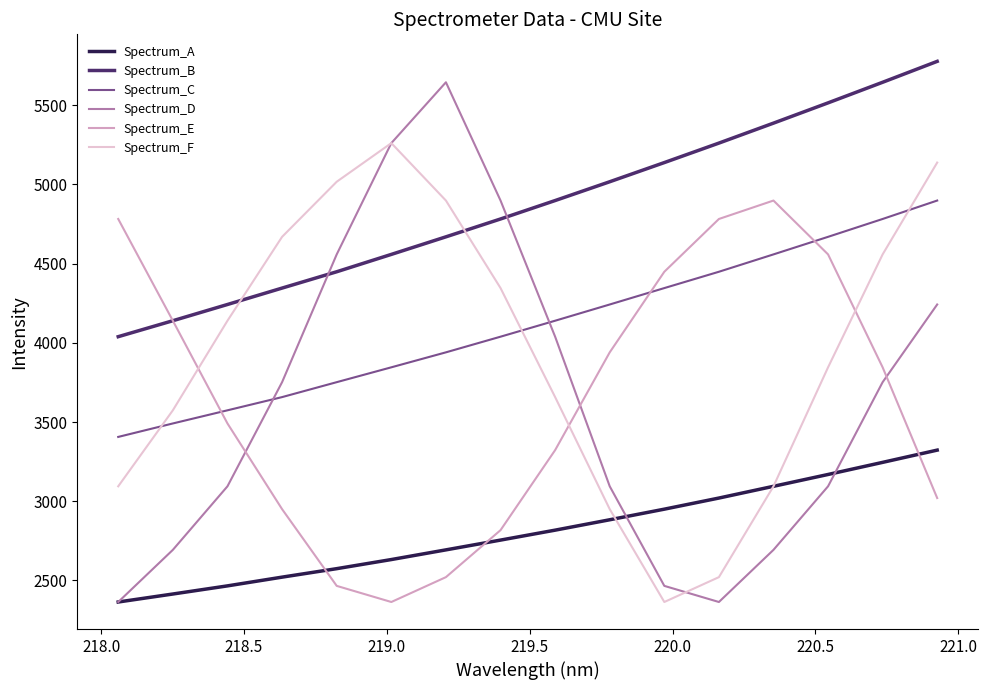

Which series has the largest total across all categories?

Spectrum_B